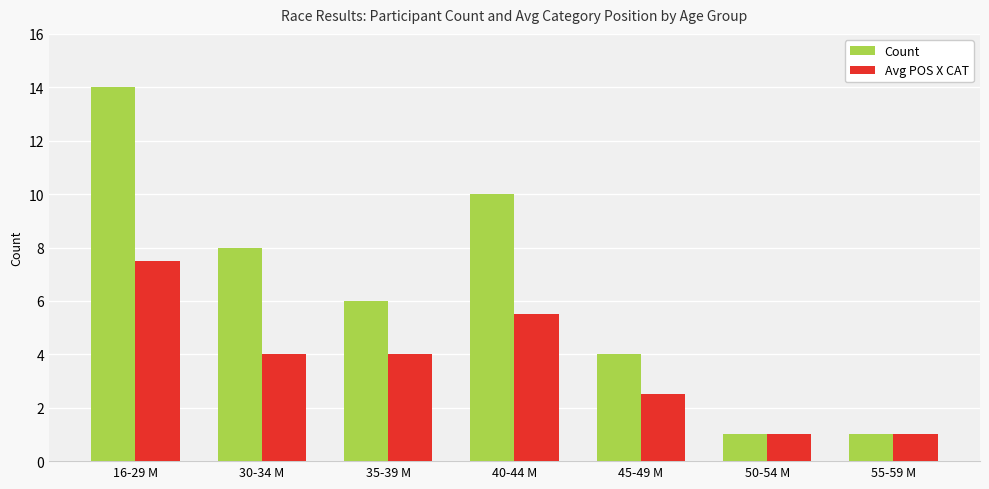

Is it true that Avg POS X CAT equals 4.0 at 30-34 M?

True